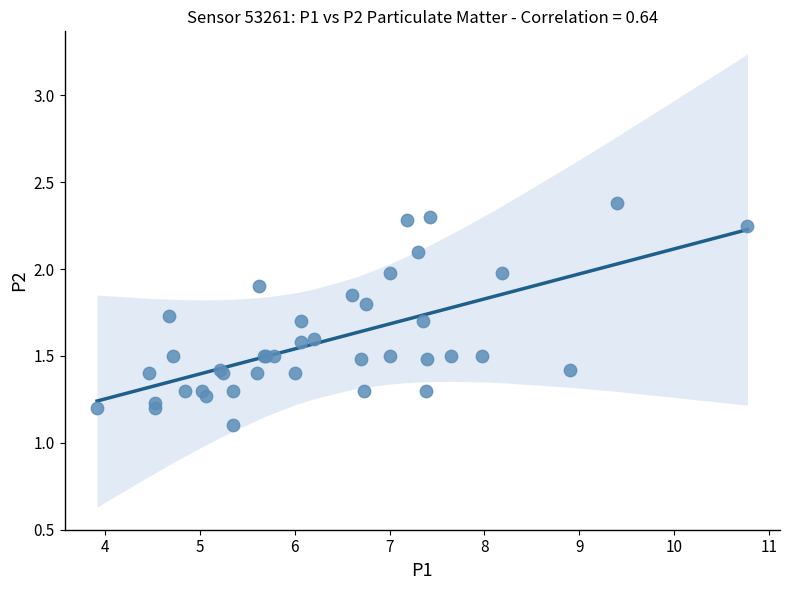

What Y value in the scatter plot is closest to 1?

1.1